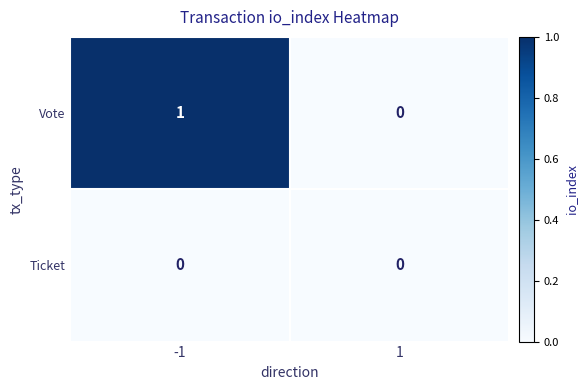

Which series has the widest spread of values?

Vote